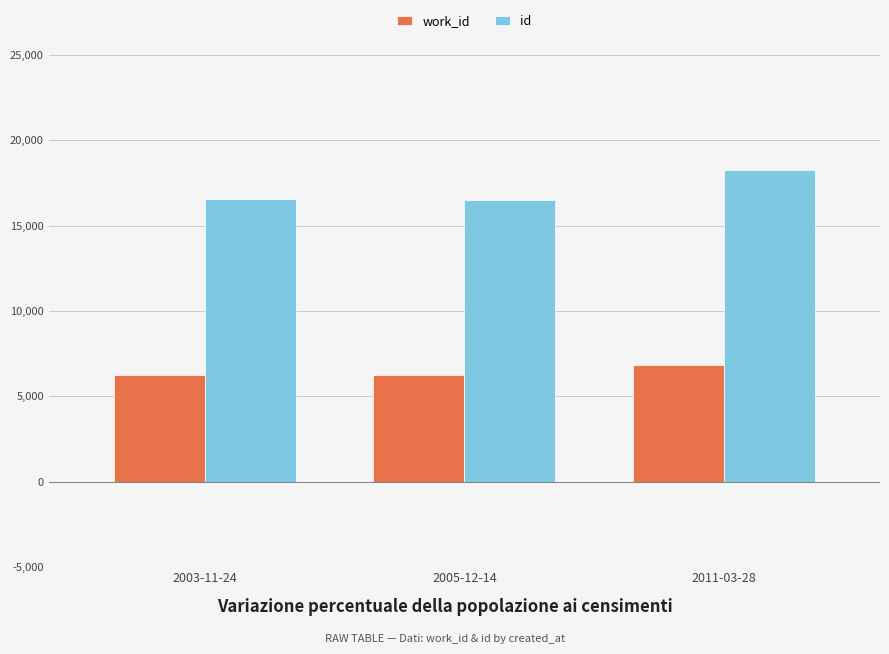

What is the label of the 1st bar from the left?

2003-11-24